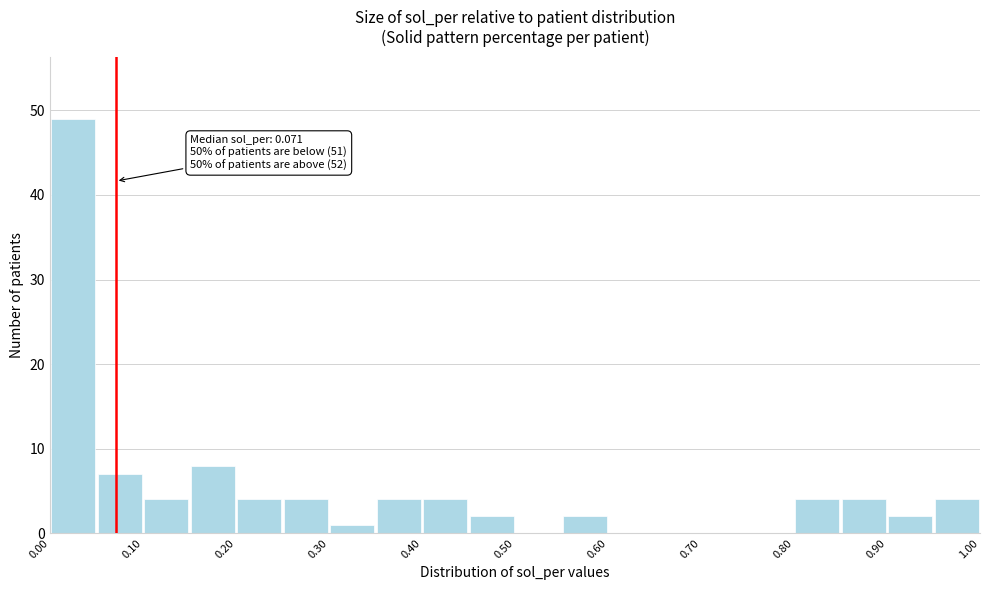

Over which range of the x-axis is the bar tallest?

0.00 to 0.05